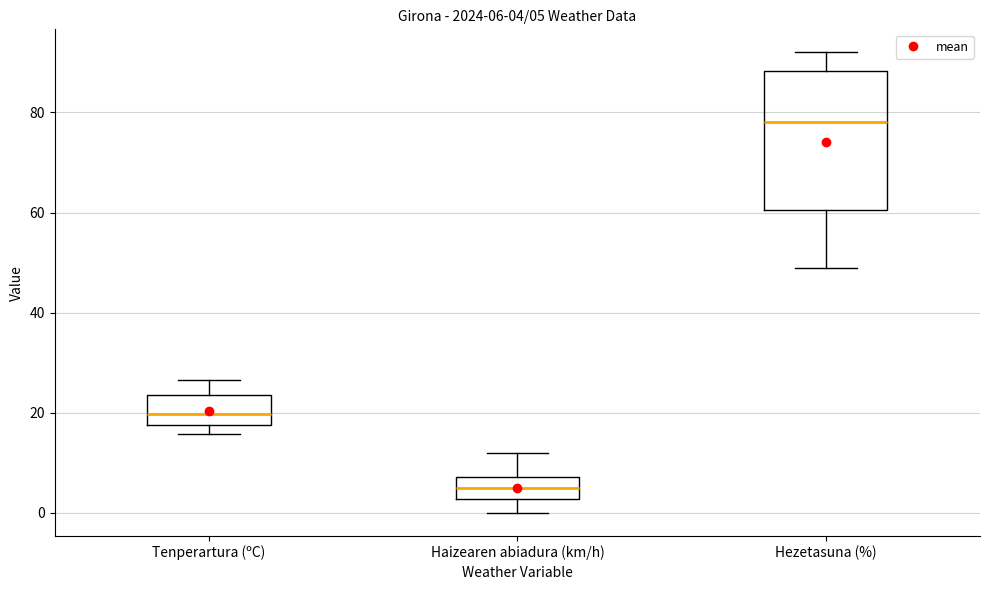

Which box is the tallest, from its lower edge to its upper edge?

Hezetasuna (%)